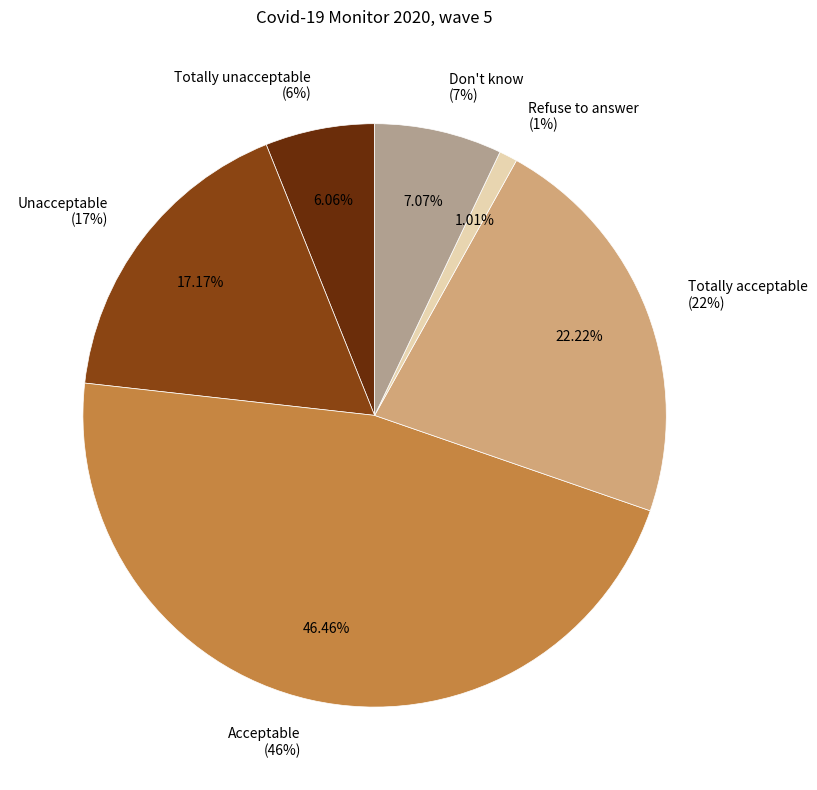

Does any single category account for the majority?

No